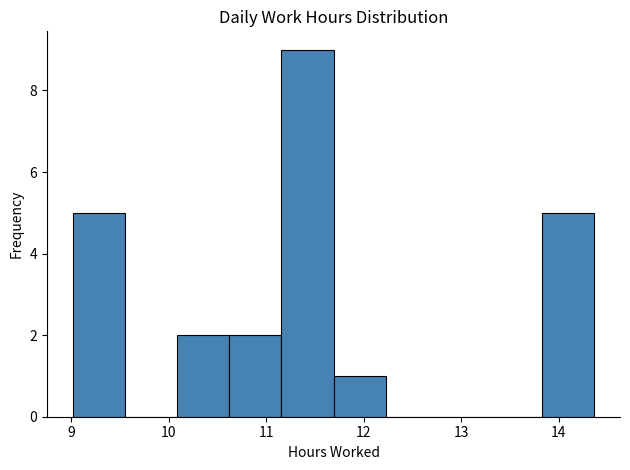

How tall is the bar that spans 11.2 to 11.7 on the x-axis? Neither the bar edges nor the heights are printed on the chart, so give them approximately, as read against the axes.

9